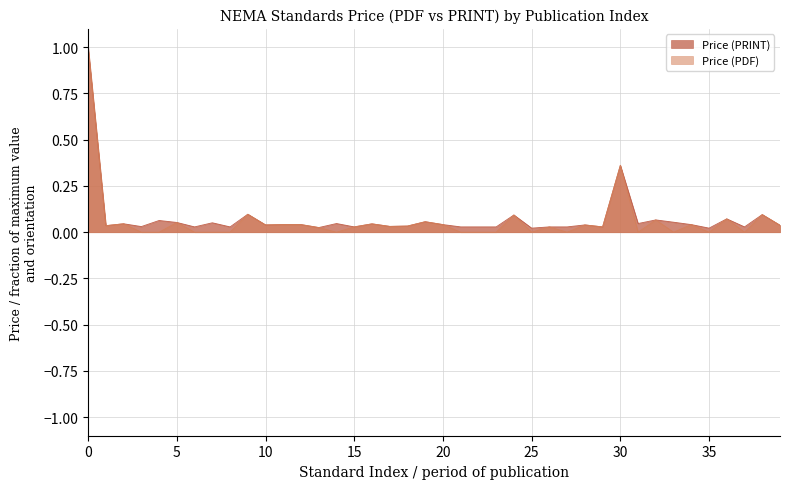

How many data points does each series have?

40